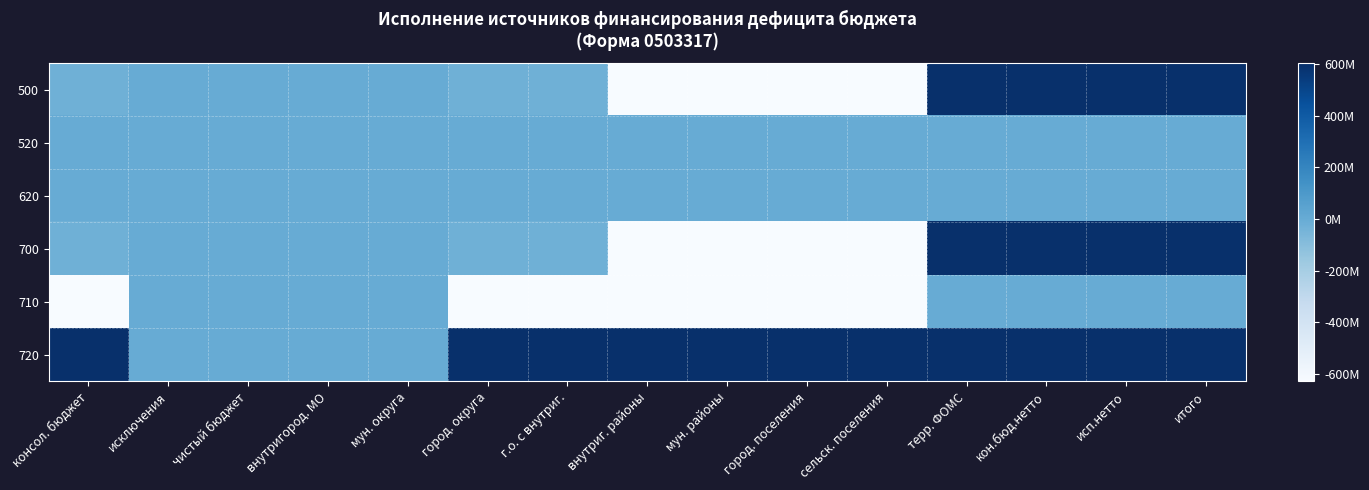

Reading left to right, extract all data points from this chart.

500: консол. бюджет=-24967035.7	исключения=0.0	чистый бюджет=0.0	внутригород. МО=0.0	мун. округа=0.0	город. округа=-24967035.7	г.о. с внутриг.=-24967035.7	внутриг. районы=-628575518.6	мун. районы=-628575518.6	город. поселения=-628575518.6	сельск. поселения=-628575518.6	терр. ФОМС=603608482.9	кон.бюд.нетто=603608482.9	исп.нетто=603608482.9	итого=603608482.9
520: консол. бюджет=0.0	исключения=0.0	чистый бюджет=0.0	внутригород. МО=0.0	мун. округа=0.0	город. округа=0.0	г.о. с внутриг.=0.0	внутриг. районы=0.0	мун. районы=0.0	город. поселения=0.0	сельск. поселения=0.0	терр. ФОМС=0.0	кон.бюд.нетто=0.0	исп.нетто=0.0	итого=0.0
620: консол. бюджет=0.0	исключения=0.0	чистый бюджет=0.0	внутригород. МО=0.0	мун. округа=0.0	город. округа=0.0	г.о. с внутриг.=0.0	внутриг. районы=0.0	мун. районы=0.0	город. поселения=0.0	сельск. поселения=0.0	терр. ФОМС=0.0	кон.бюд.нетто=0.0	исп.нетто=0.0	итого=0.0
700: консол. бюджет=-24967035.7	исключения=0.0	чистый бюджет=0.0	внутригород. МО=0.0	мун. округа=0.0	город. округа=-24967035.7	г.о. с внутриг.=-24967035.7	внутриг. районы=-628575518.6	мун. районы=-628575518.6	город. поселения=-628575518.6	сельск. поселения=-628575518.6	терр. ФОМС=603608482.9	кон.бюд.нетто=603608482.9	исп.нетто=603608482.9	итого=603608482.9
710: консол. бюджет=-628575518.6	исключения=0.0	чистый бюджет=0.0	внутригород. МО=0.0	мун. округа=0.0	город. округа=-628575518.6	г.о. с внутриг.=-628575518.6	внутриг. районы=-628575518.6	мун. районы=-628575518.6	город. поселения=-628575518.6	сельск. поселения=-628575518.6	терр. ФОМС=0.0	кон.бюд.нетто=0.0	исп.нетто=0.0	итого=0.0
720: консол. бюджет=603608482.9	исключения=0.0	чистый бюджет=0.0	внутригород. МО=0.0	мун. округа=0.0	город. округа=603608482.9	г.о. с внутриг.=603608482.9	внутриг. районы=603608482.9	мун. районы=603608482.9	город. поселения=603608482.9	сельск. поселения=603608482.9	терр. ФОМС=603608482.9	кон.бюд.нетто=603608482.9	исп.нетто=603608482.9	итого=603608482.9